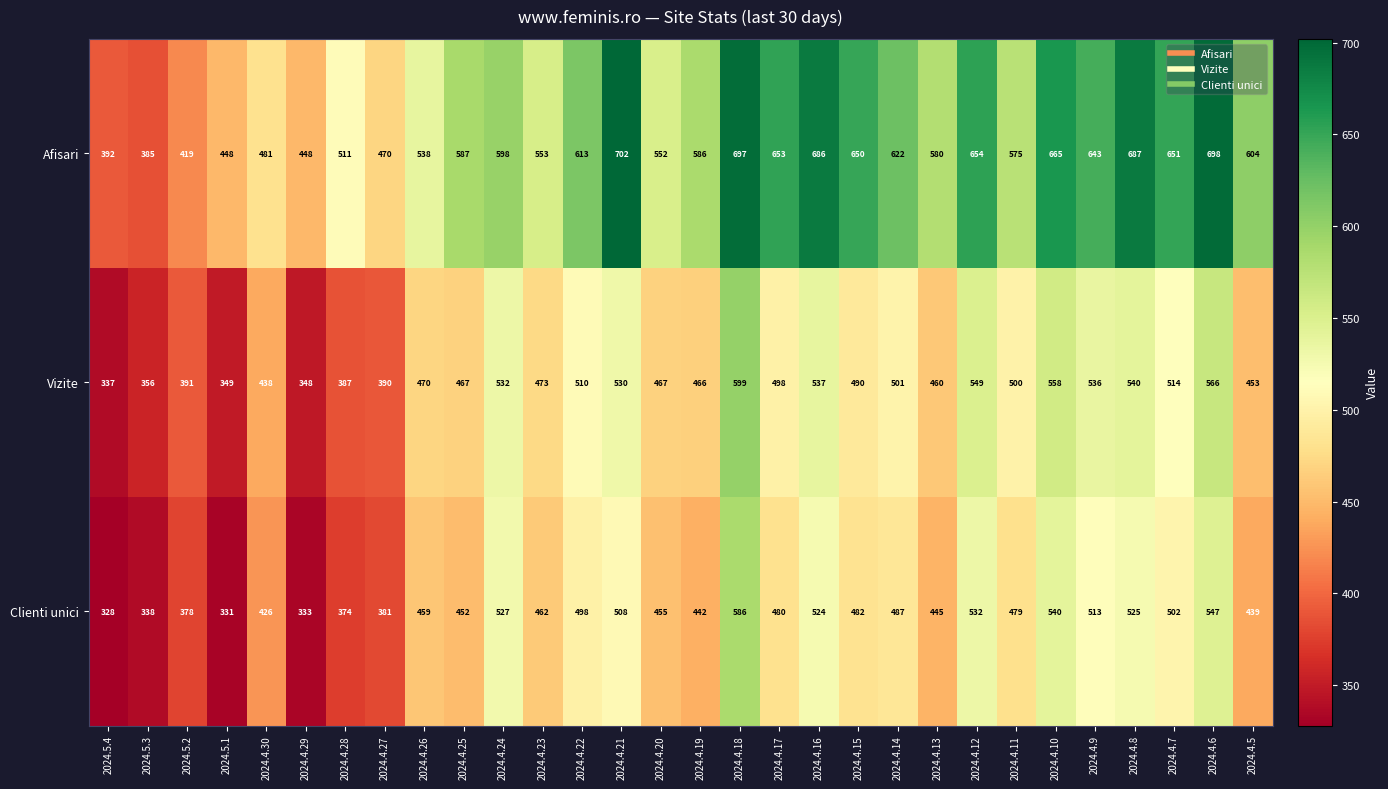

Rank the series at 2024.4.30 from highest to lowest value.

Afisari, Vizite, Clienti unici